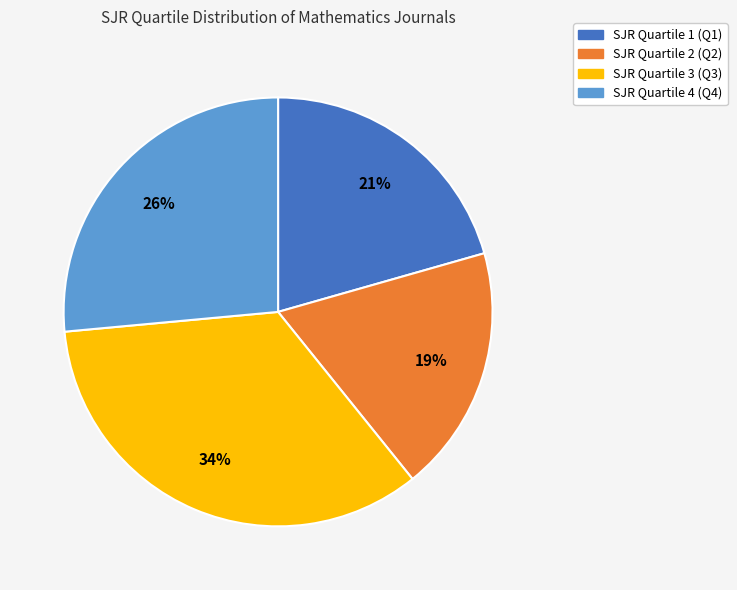

To the nearest percent, what is the average slice percentage?

25%